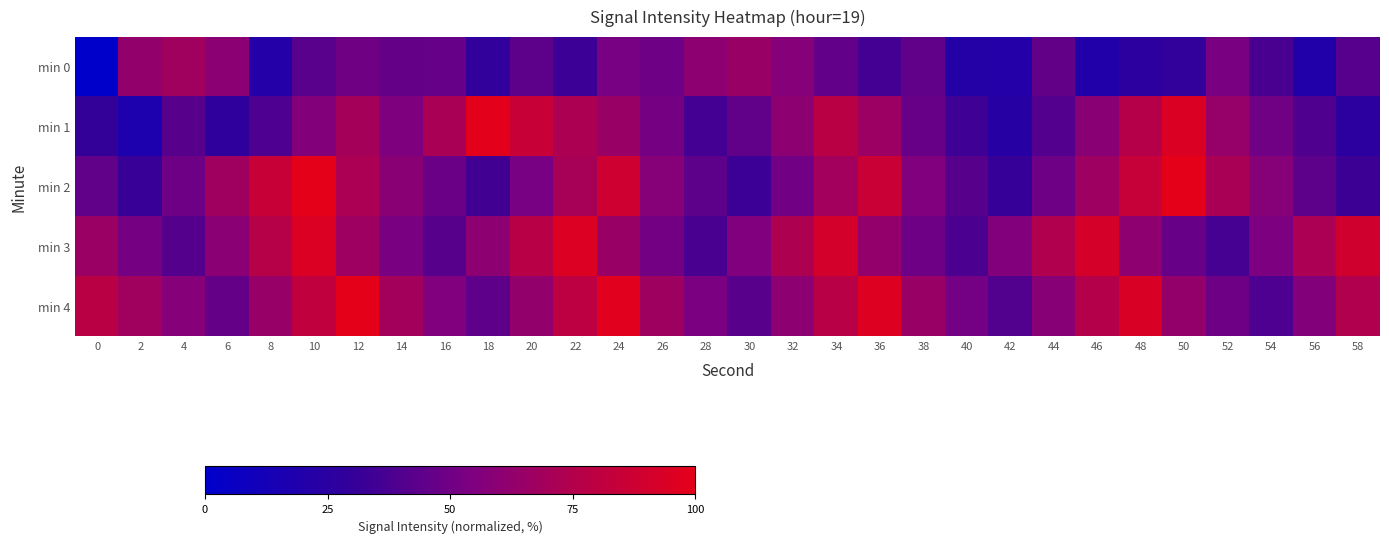

How many categories are shown in the chart?

30